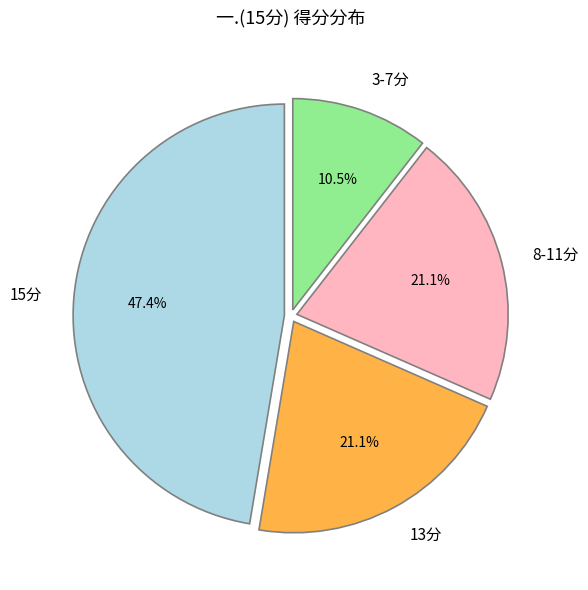

Count the number of slices in the pie.

4